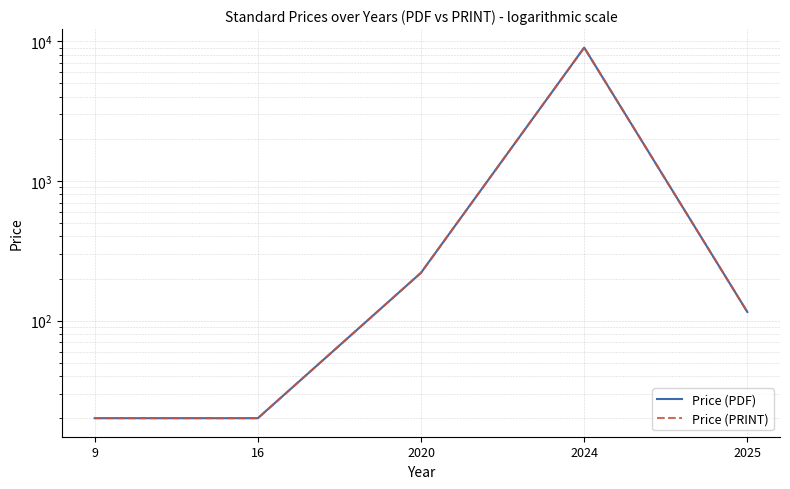

True or false: Price (PDF) has more than 0 points higher than both neighbors.

True